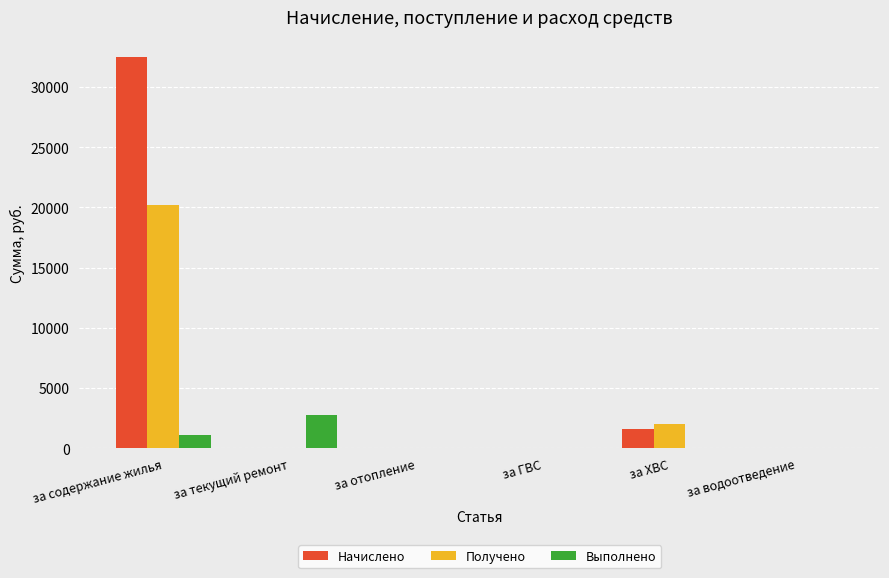

What is the sum of all Выполнено values?

3923.4